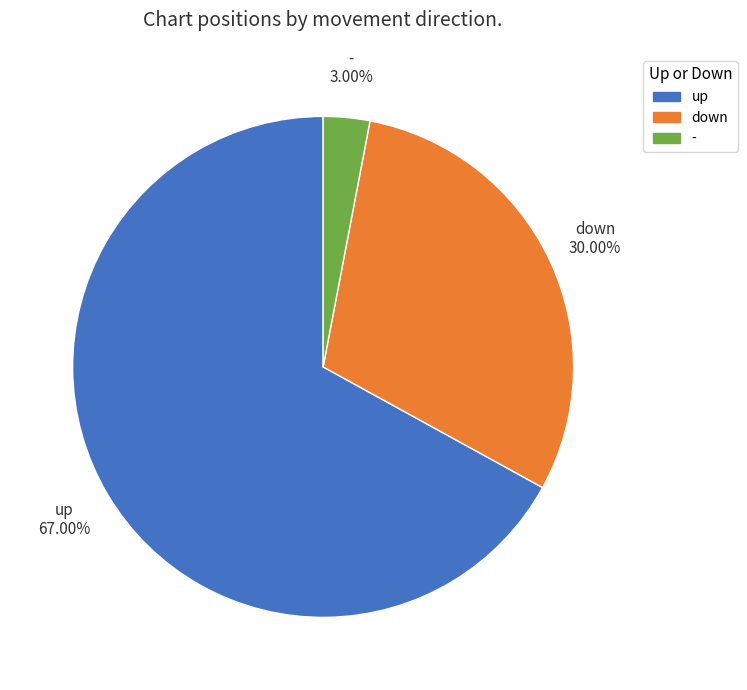

To the nearest percent, what portion does up represent?

67%